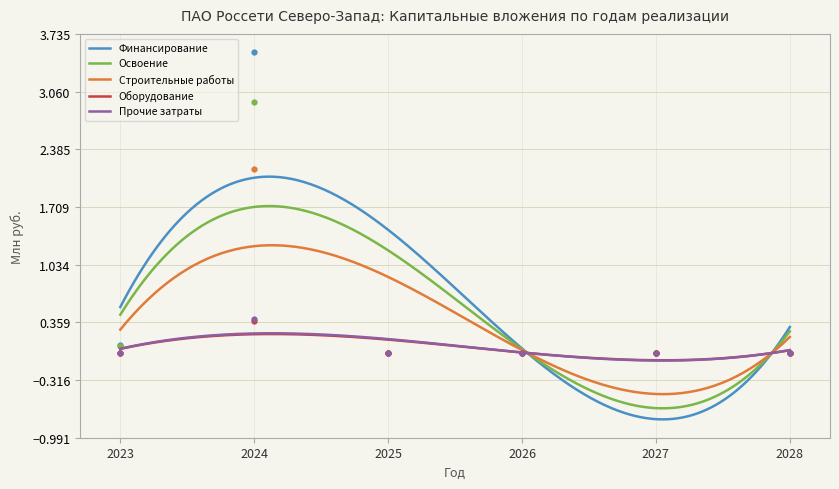

Is this an area chart (filled region under the line)?

No